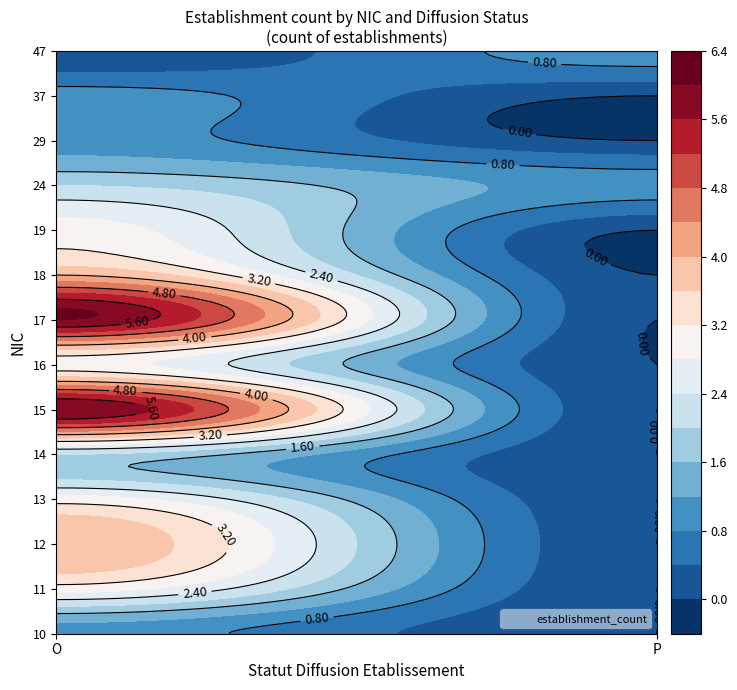

How many distinct data groups are displayed?

14